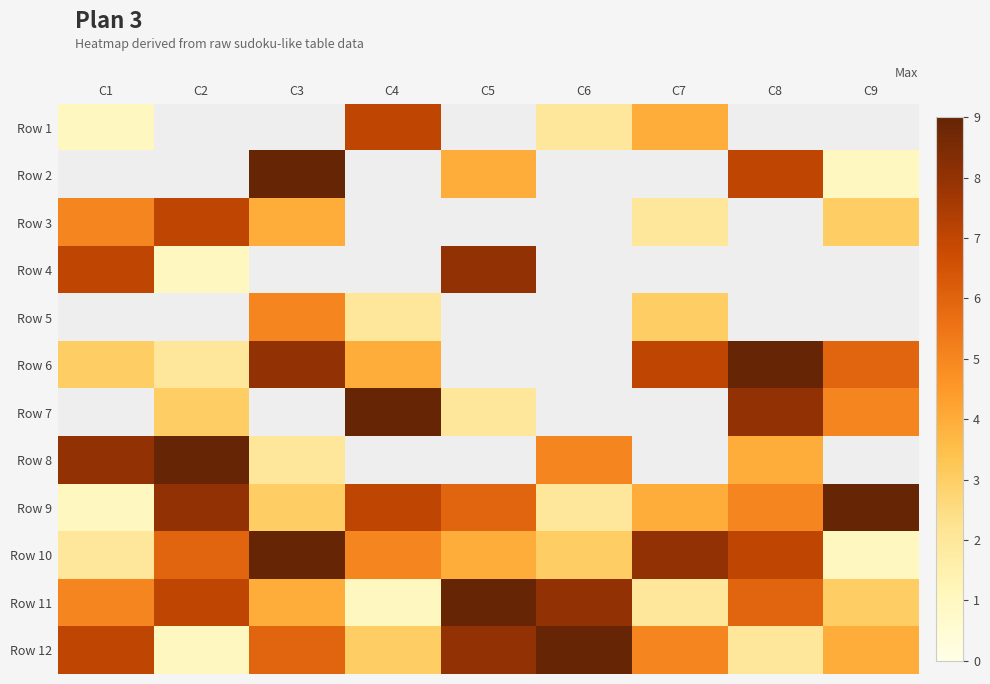

How many data points in Row 6 are less than 7?

4